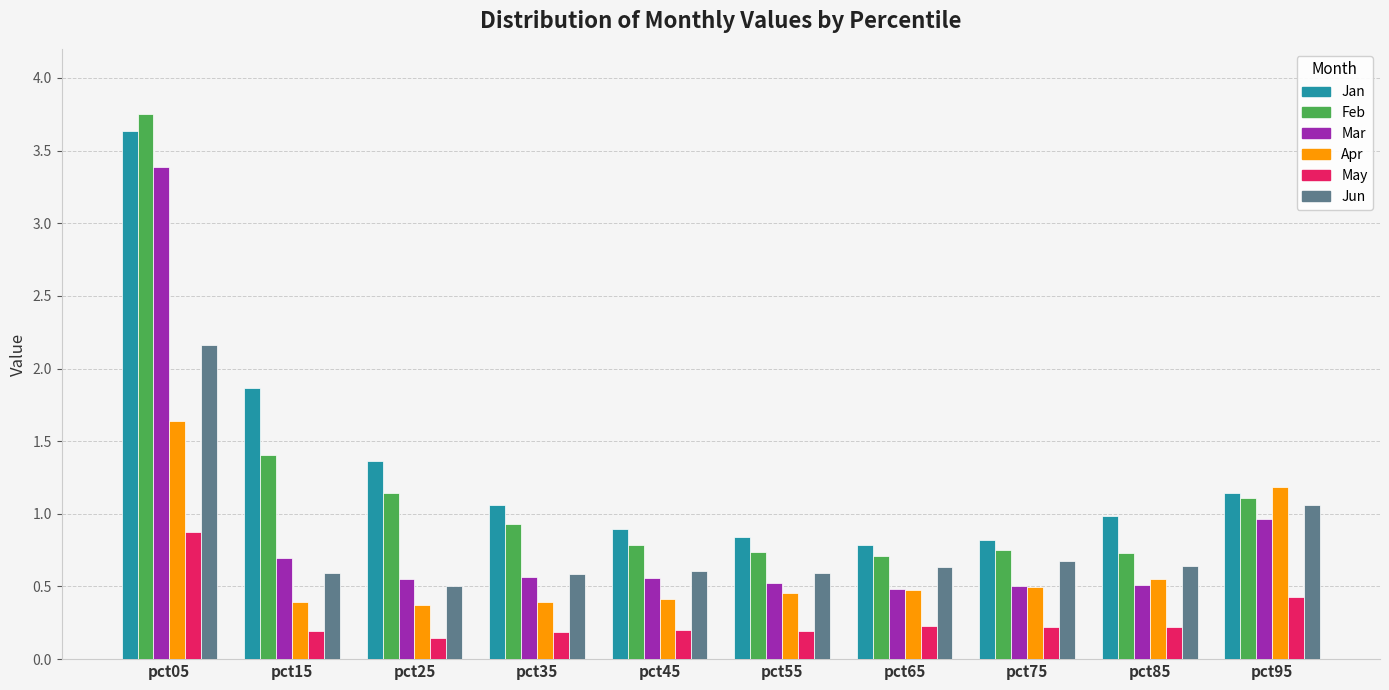

Which series has the largest range (max minus min)?

Feb